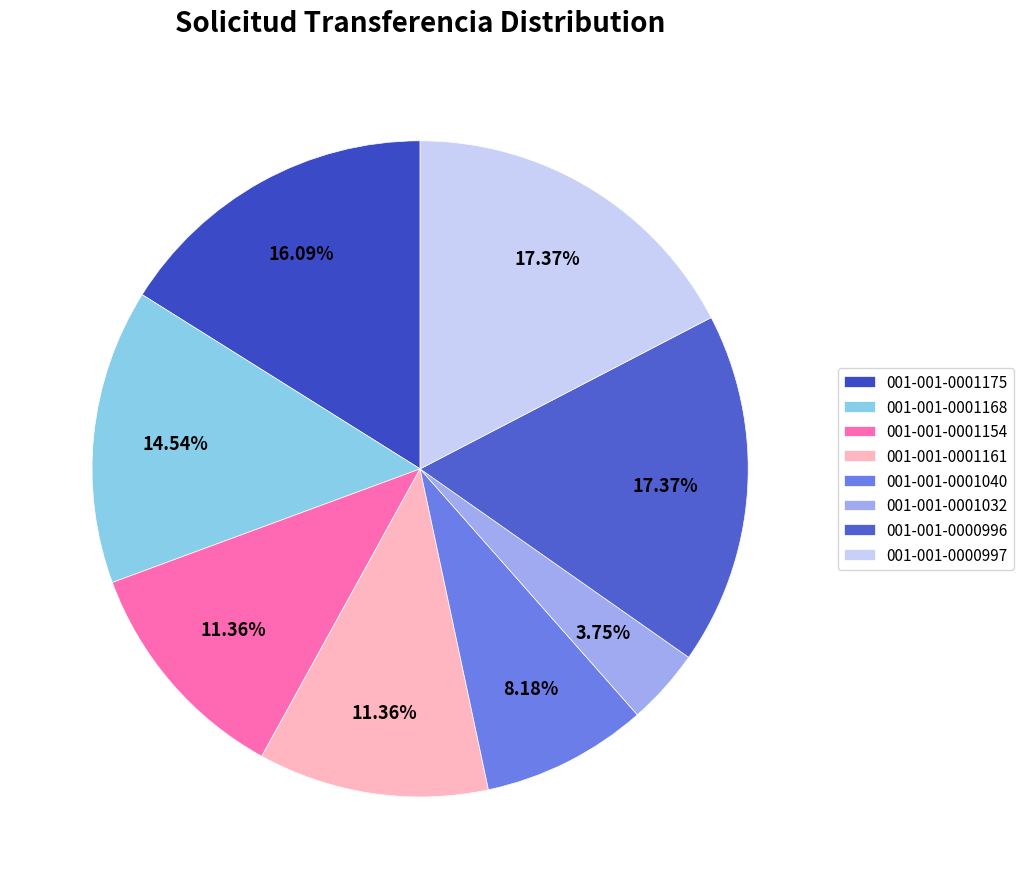

What percentage do 001-001-0001161 and 001-001-0001154 together represent?

22.7%